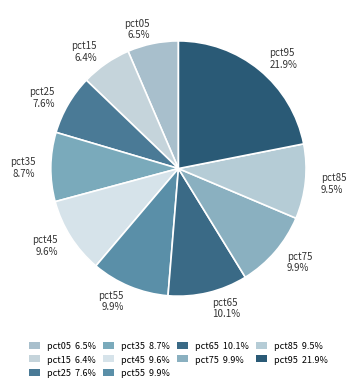

Does any single category account for the majority?

No